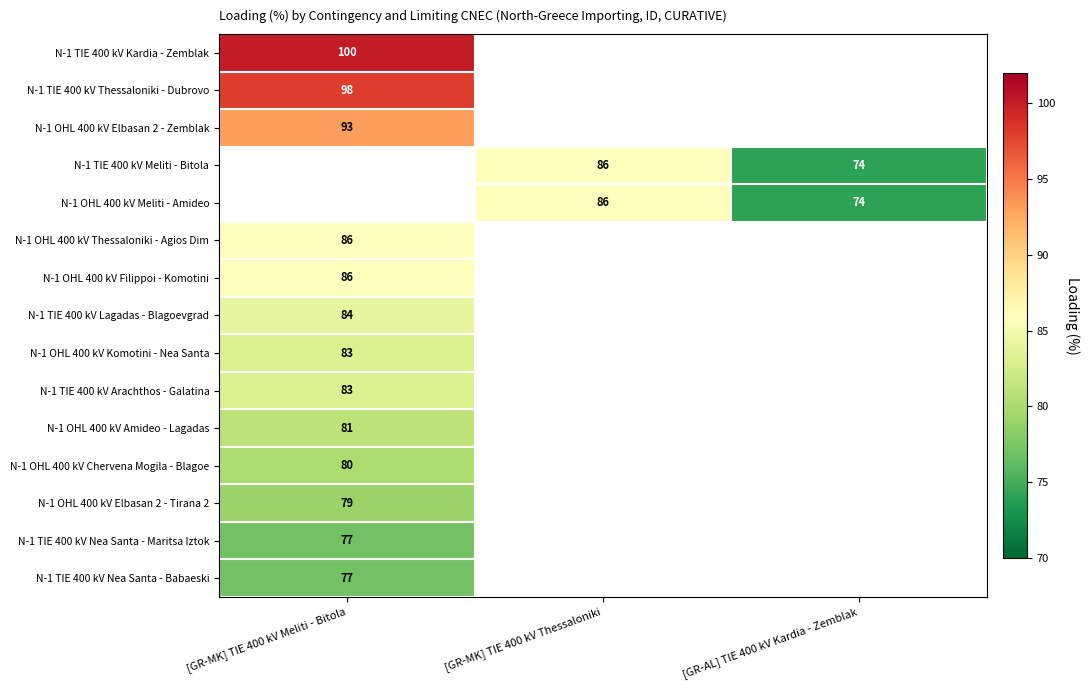

Is the value of N-1 OHL 400 kV Elbasan 2 - Tirana 2 at [GR-MK] TIE 400 kV Meliti - Bitola greater than the value of N-1 TIE 400 kV Thessaloniki - Dubrovo at [GR-MK] TIE 400 kV Meliti - Bitola?

No